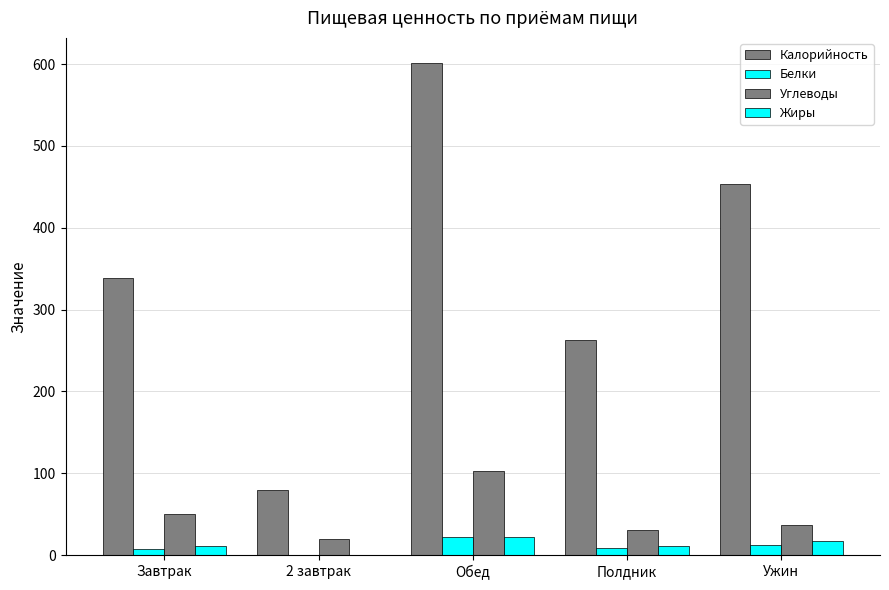

Does the chart contain stacked bars?

No